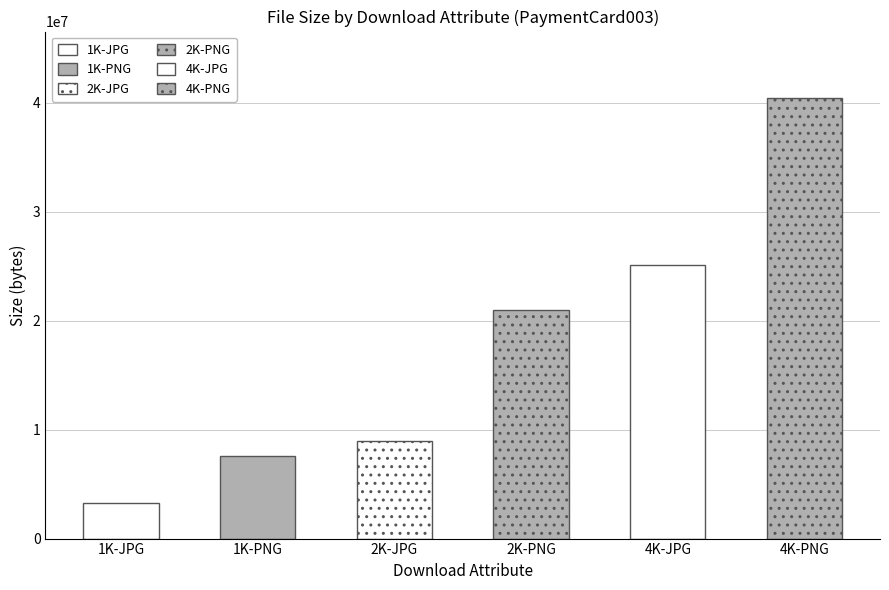

Rank the categories by value from lowest to highest.

1K-JPG, 1K-PNG, 2K-JPG, 2K-PNG, 4K-JPG, 4K-PNG